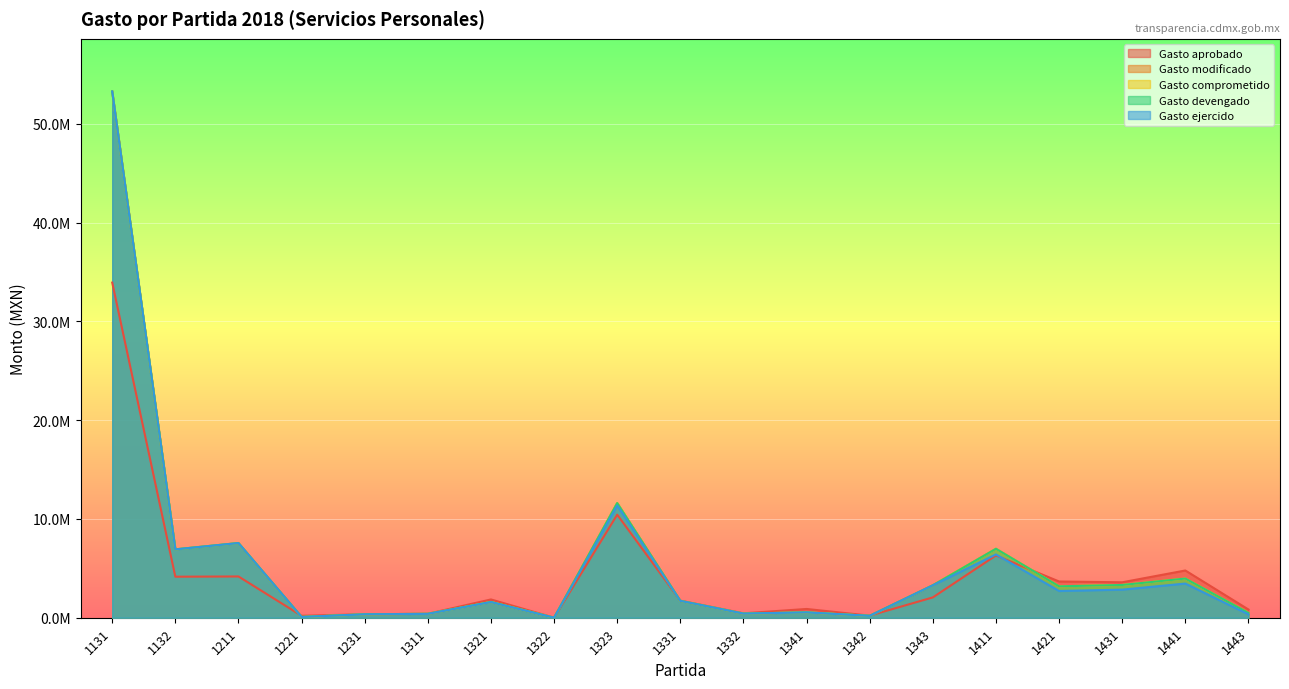

Which category has the lowest value across all series?

1322